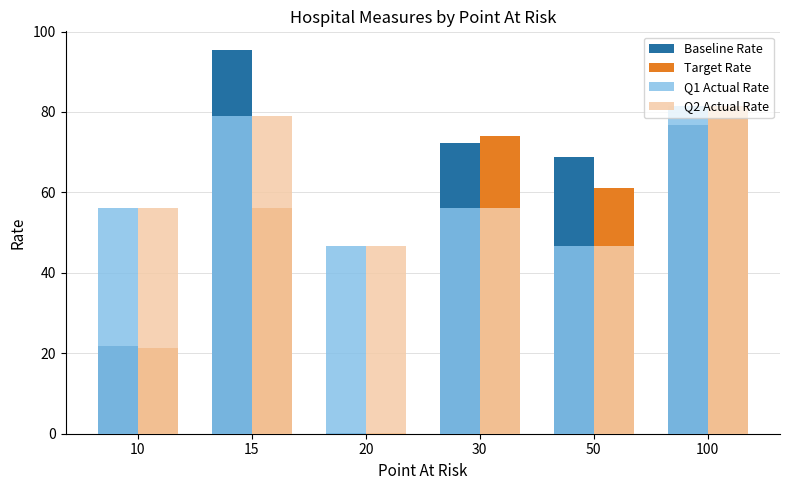

What is the sum of the Q1 Actual Rate values at 50 and 30?

102.9